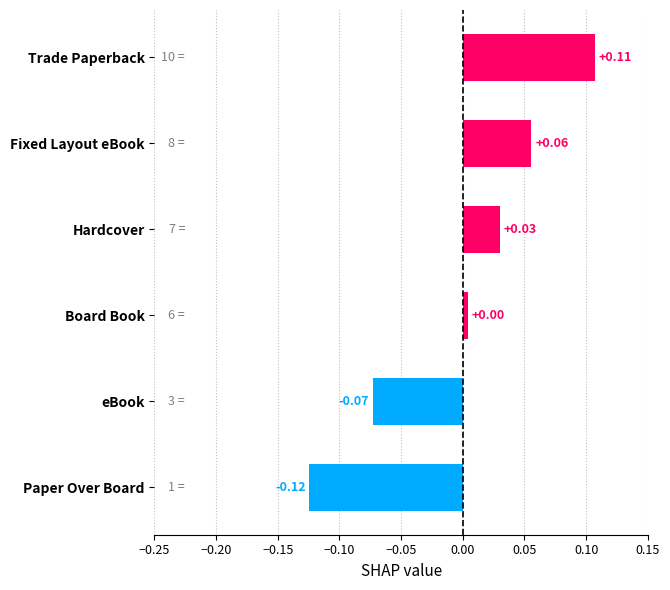

Which has a higher value, eBook or Board Book?

Board Book